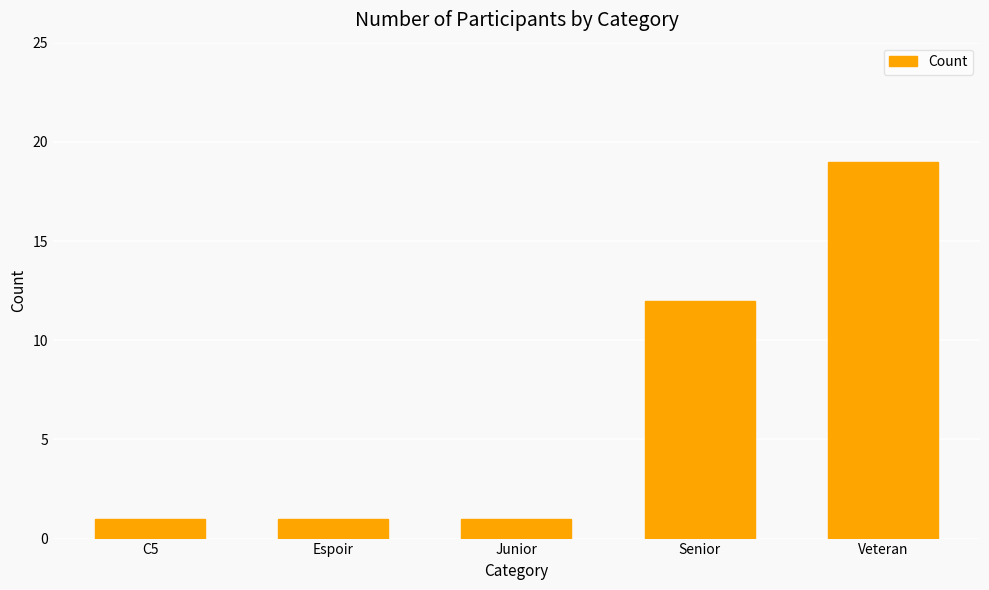

Reading right to left, extract all data points from this chart.

Veteran=19	Senior=12	Junior=1	Espoir=1	C5=1